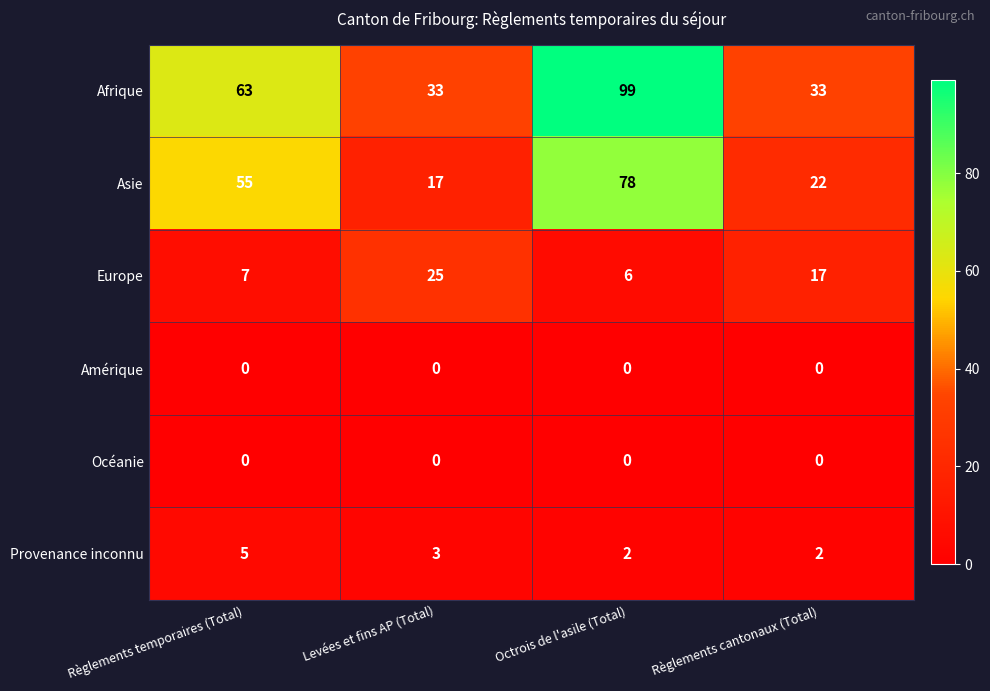

How many values in the Asie series are below 55?

2